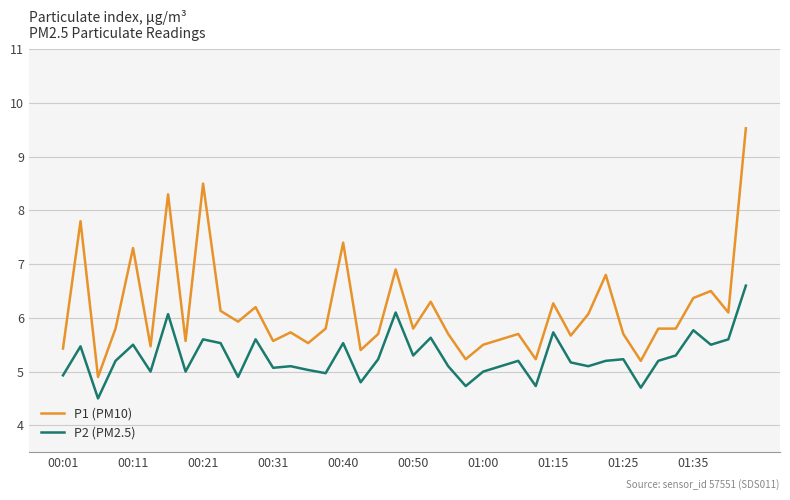

Which series has the largest total across all categories?

P1 (PM10)